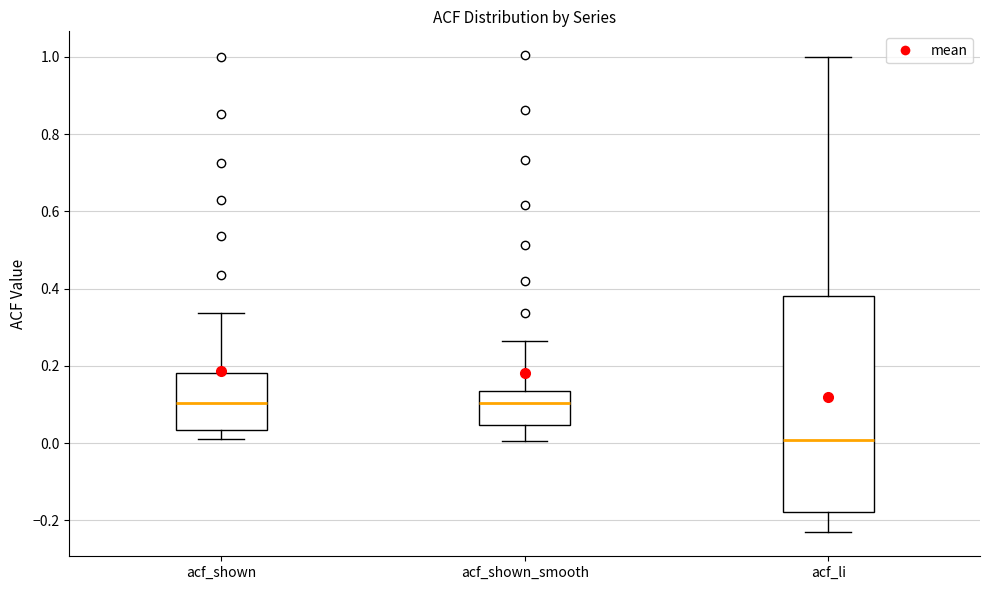

Which box's median line is the lowest?

acf_li